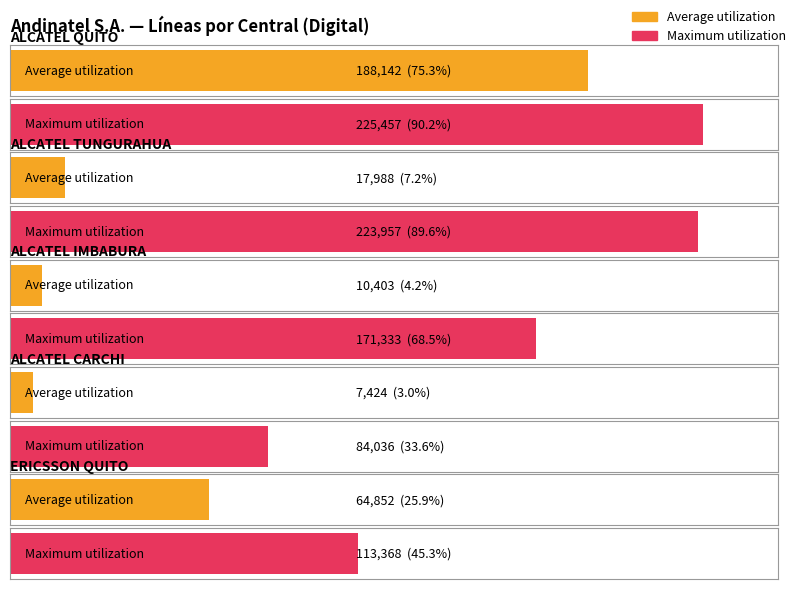

Rank the categories by Average utilization value from lowest to highest.

ALCATEL CARCHI, ALCATEL IMBABURA, ALCATEL TUNGURAHUA, ERICSSON QUITO, ALCATEL QUITO